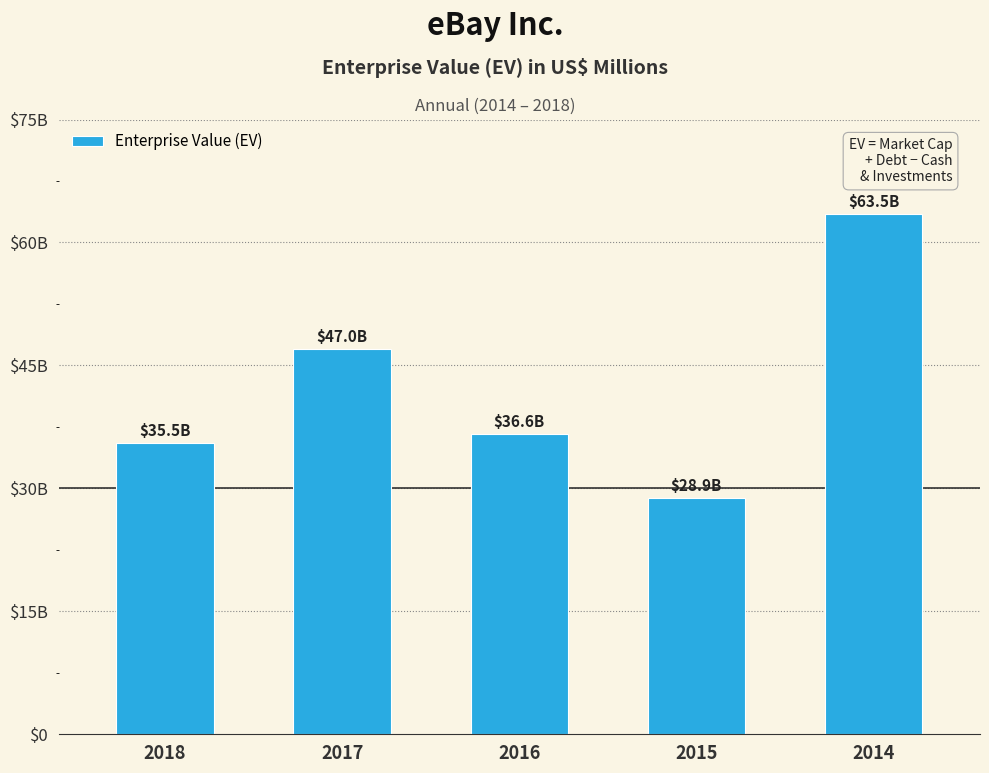

How many bars are there in total?

5